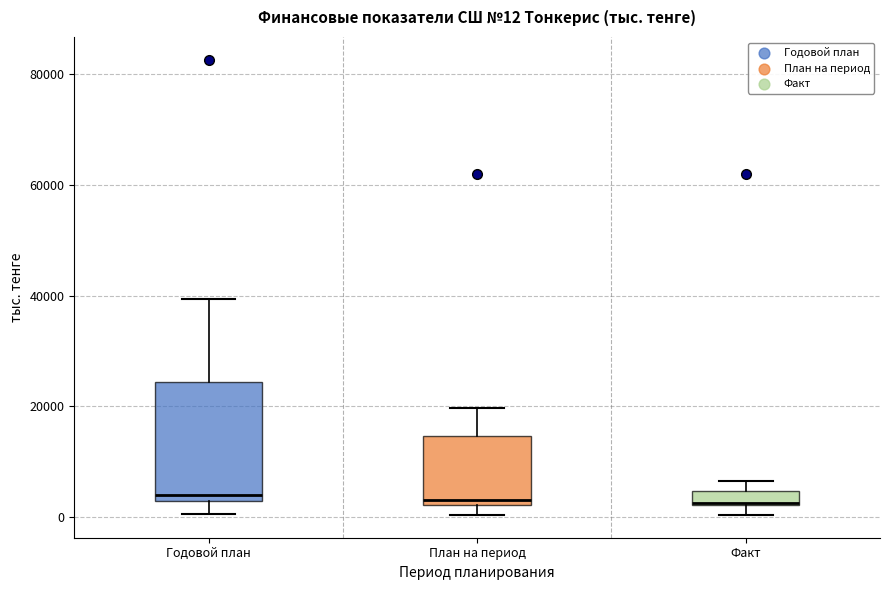

Comparing the boxes themselves (not the whiskers), which one is the tallest?

Годовой план